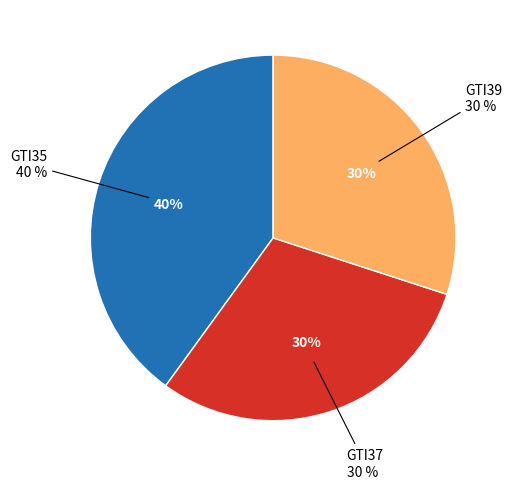

How many slices are in this pie chart?

3